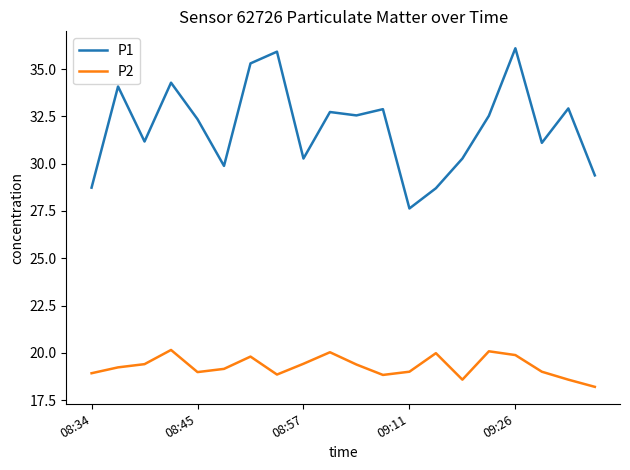

Which series has the largest range (max minus min)?

P1